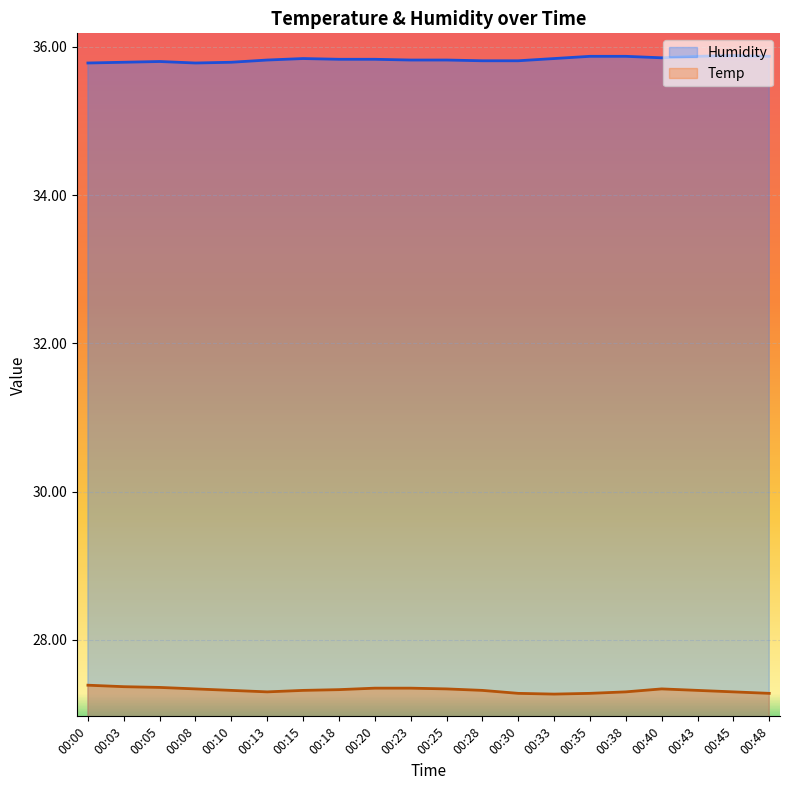

Rank the series at 00:43 from lowest to highest value.

Temp, Humidity